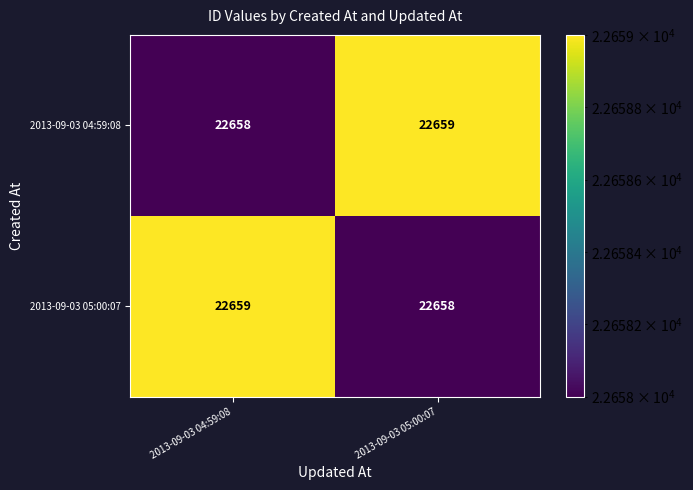

Is it true that 2013-09-03 05:00:07 equals 22659 at 2013-09-03 04:59:08?

True